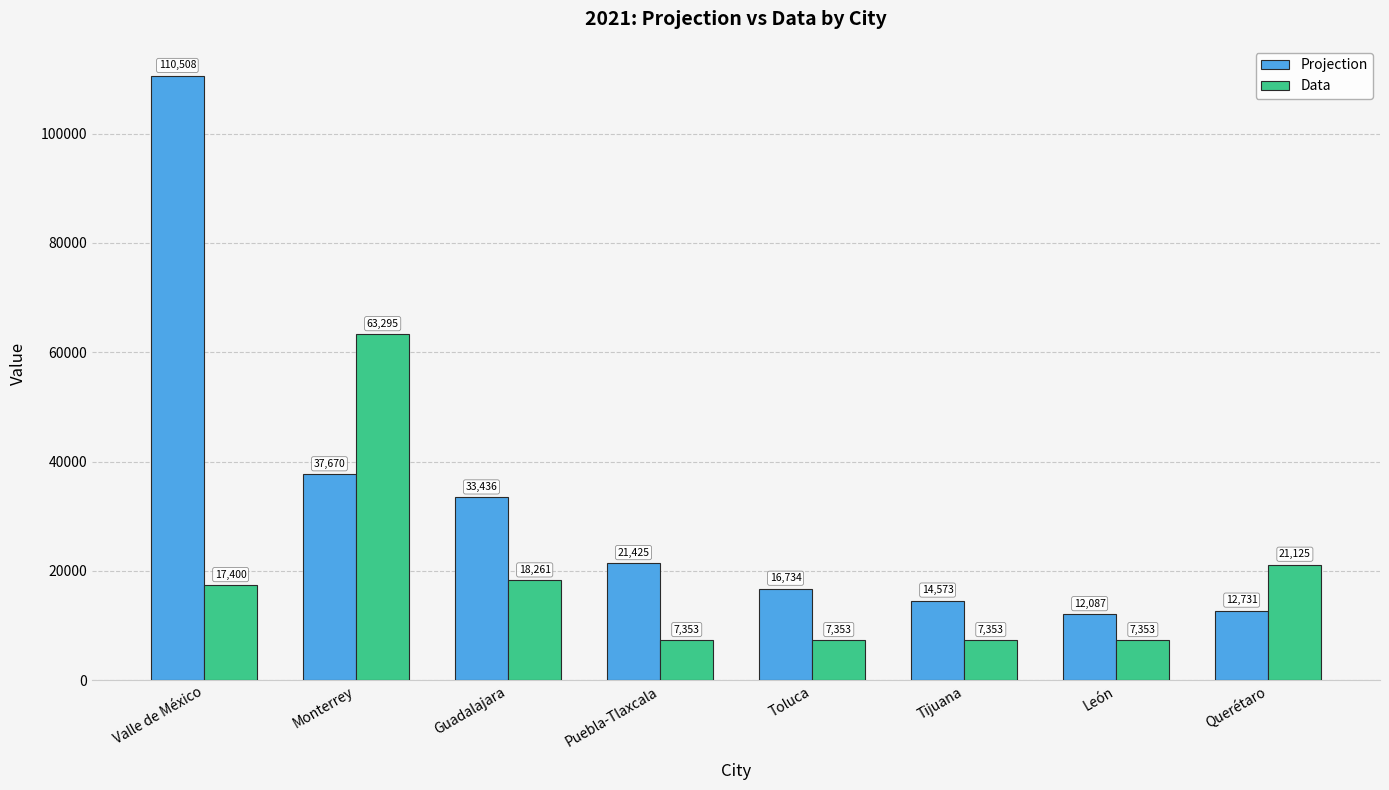

Rank the series by their average value, from lowest to highest.

Data, Projection